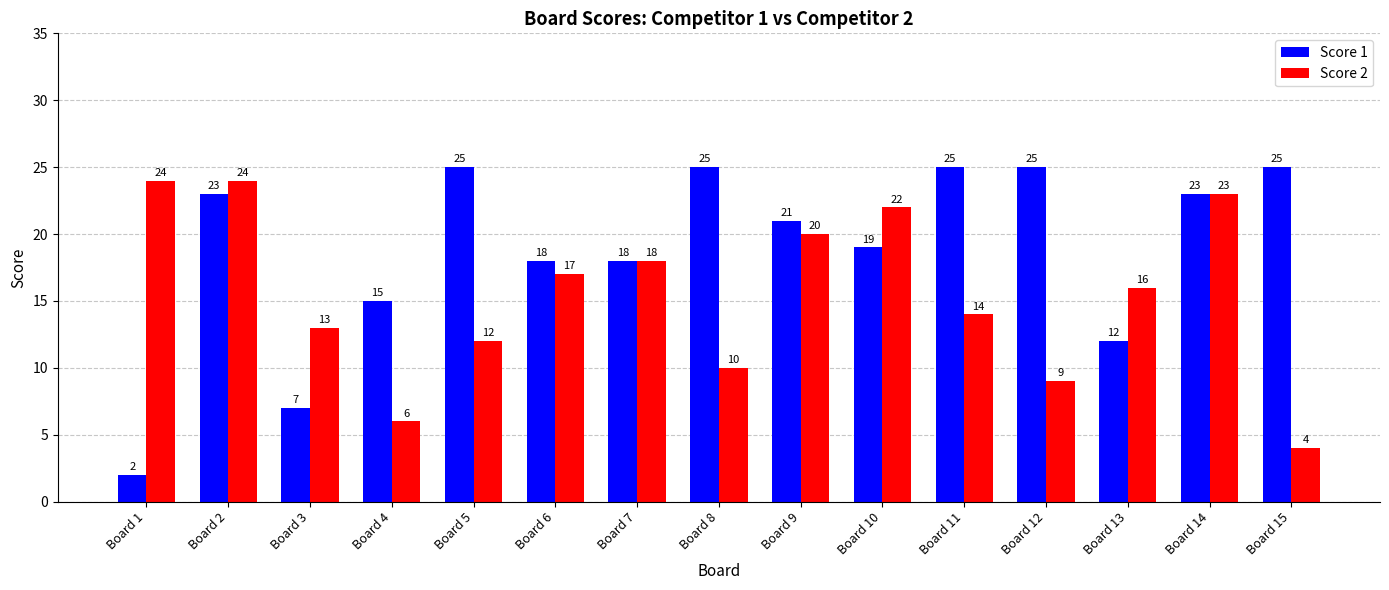

Reading left to right, transcribe all the data shown in this chart.

Score 1: Board 1=2	Board 2=23	Board 3=7	Board 4=15	Board 5=25	Board 6=18	Board 7=18	Board 8=25	Board 9=21	Board 10=19	Board 11=25	Board 12=25	Board 13=12	Board 14=23	Board 15=25
Score 2: Board 1=24	Board 2=24	Board 3=13	Board 4=6	Board 5=12	Board 6=17	Board 7=18	Board 8=10	Board 9=20	Board 10=22	Board 11=14	Board 12=9	Board 13=16	Board 14=23	Board 15=4